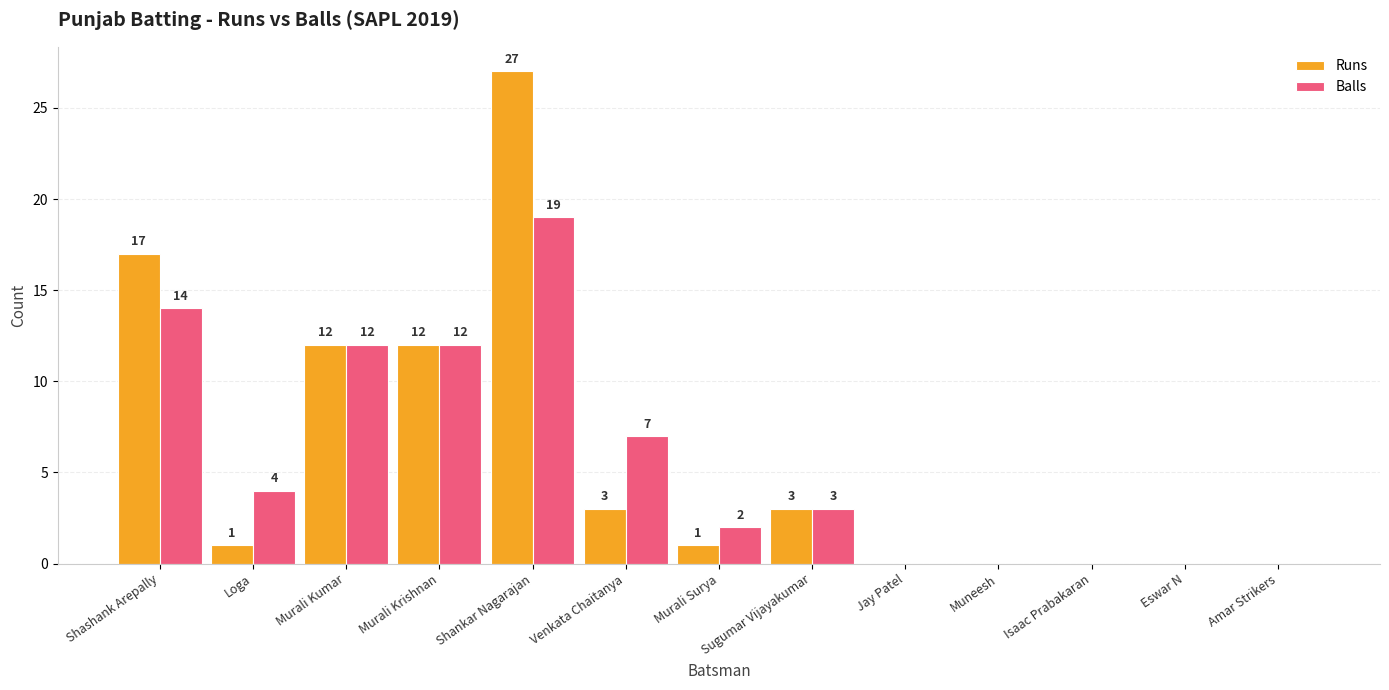

The value of Runs at Shashank Arepally is 17. True or false?

True